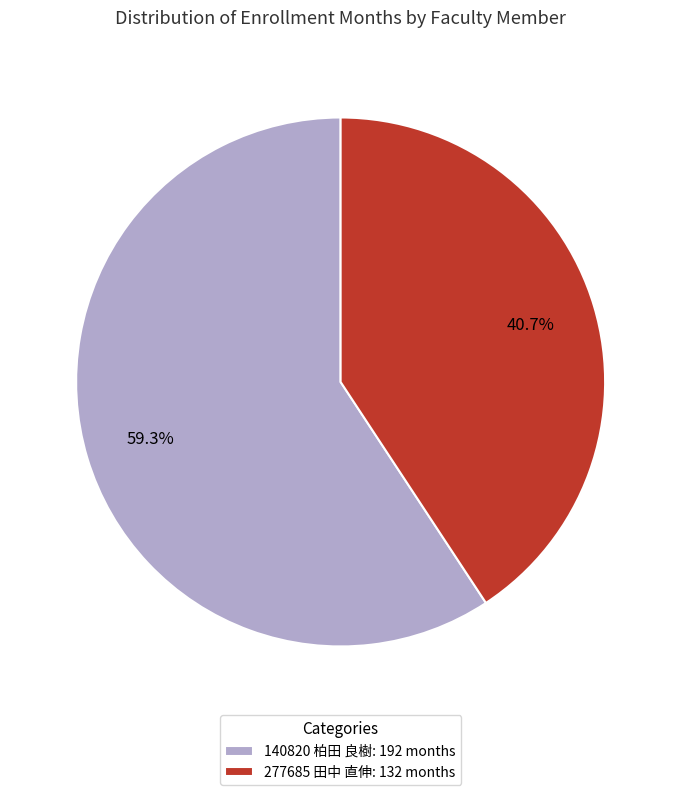

Is the sum of 277685 田中 直伸 and 140820 柏田 良樹 greater than half?

Yes